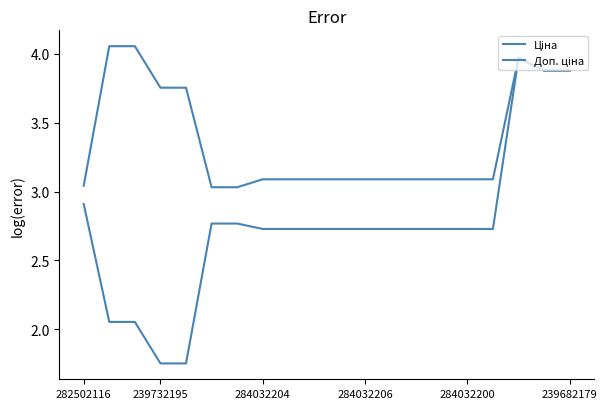

What is the label of the 9th point from the left?

8